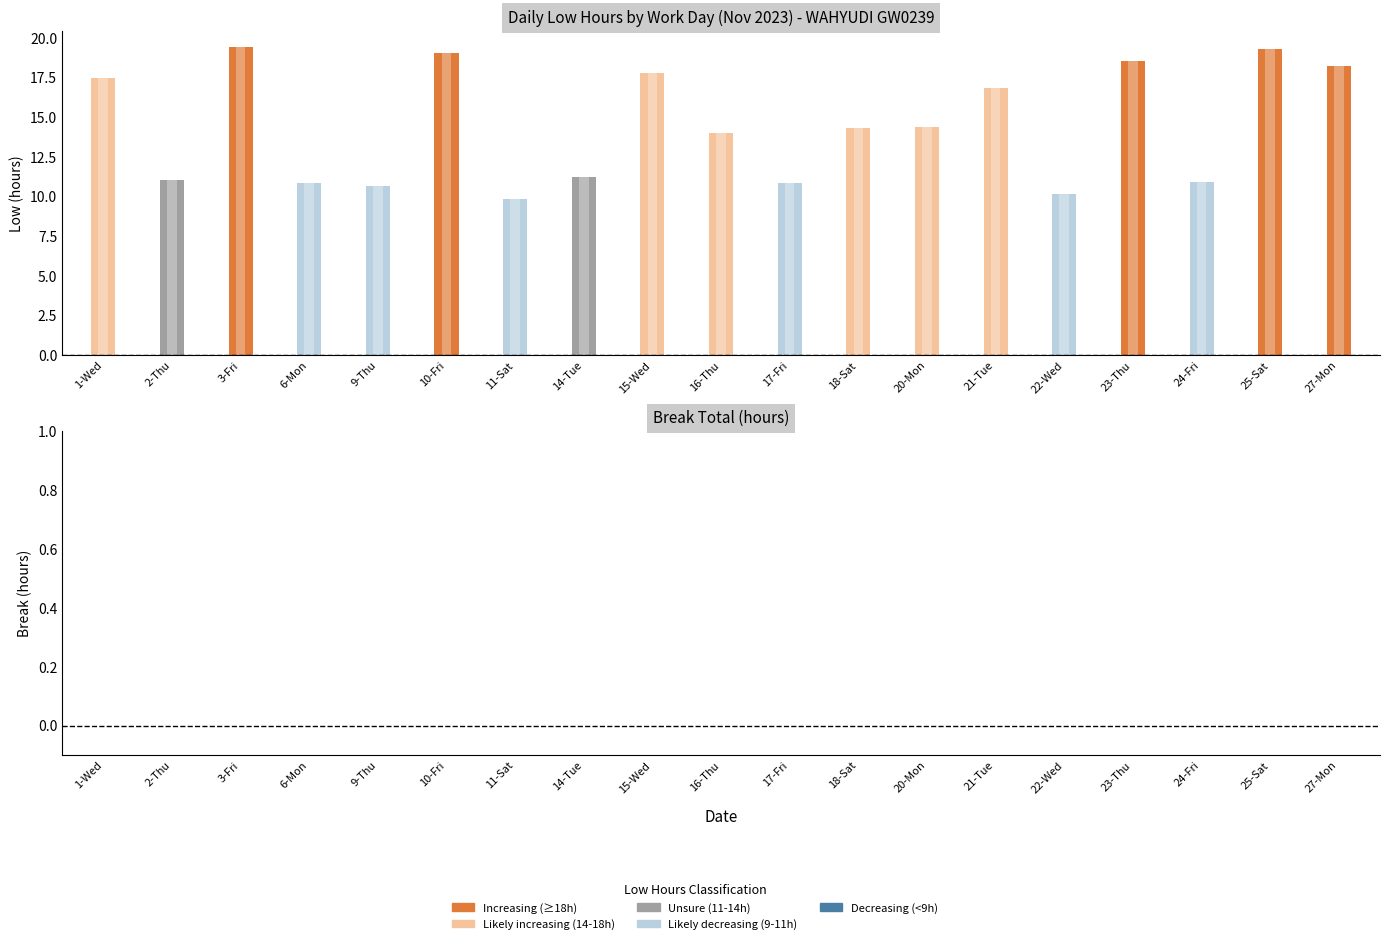

What is the maximum value shown in the chart?

19.4